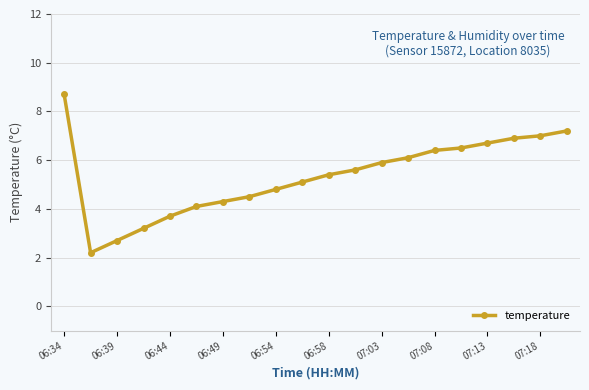

Reading left to right, transcribe all the data shown in this chart.

8.7	2.2	2.7	3.2	3.7	4.1	4.3	4.5	4.8	5.1	5.4	5.6	5.9	6.1	6.4	6.5	6.7	6.9	7.0	7.2